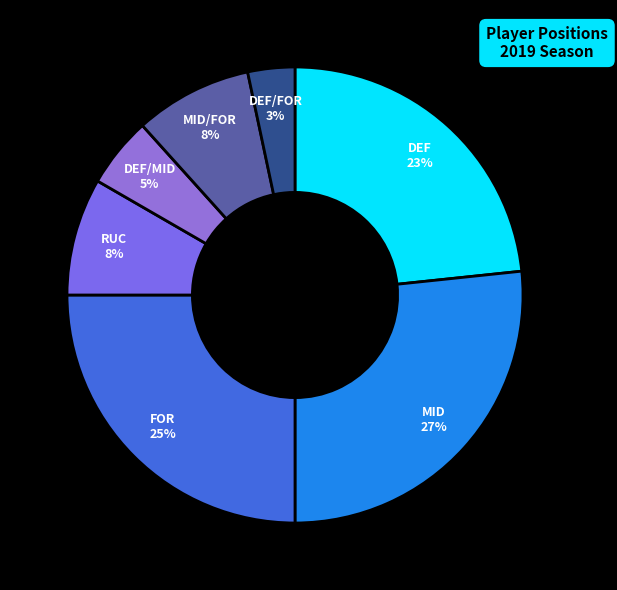

To the nearest percent, what is the average slice percentage?

14%